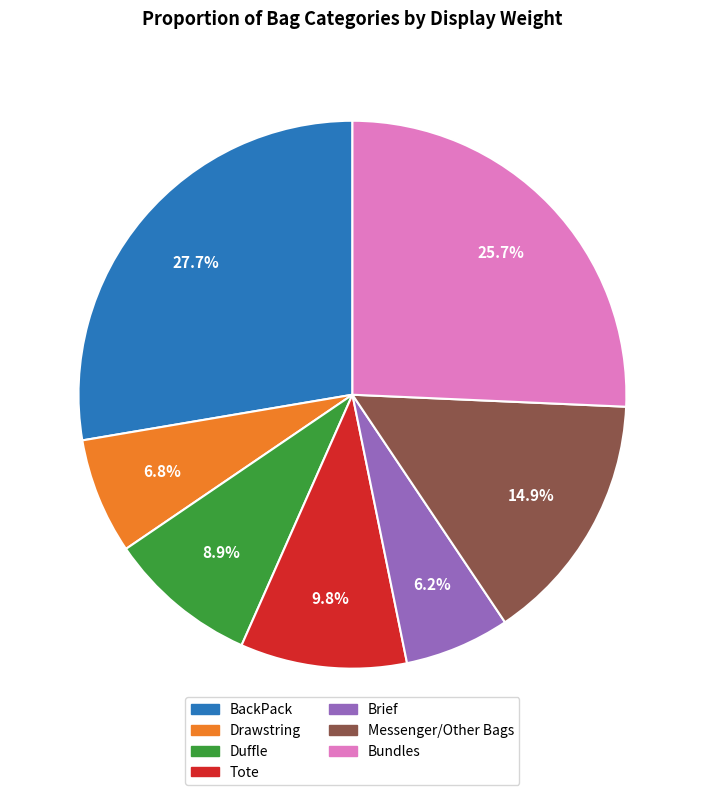

Does any single category account for the majority?

No